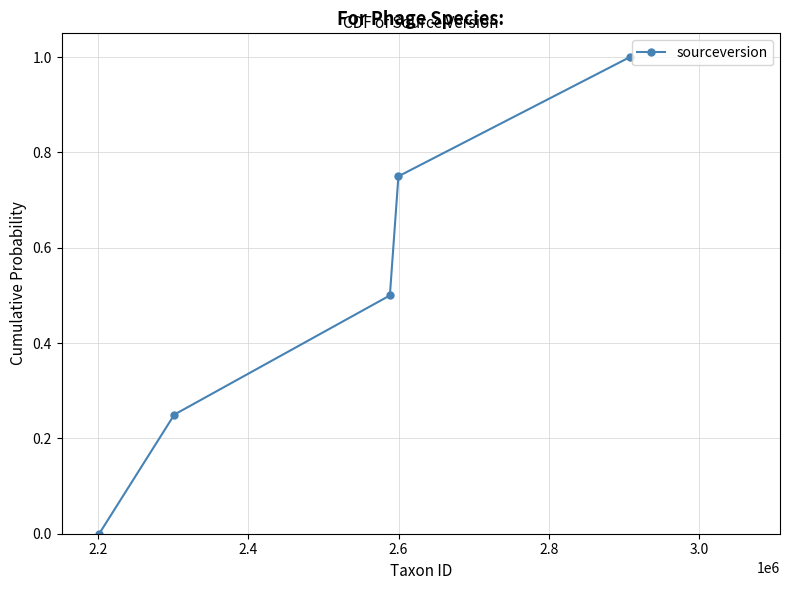

What is the average value?

0.5